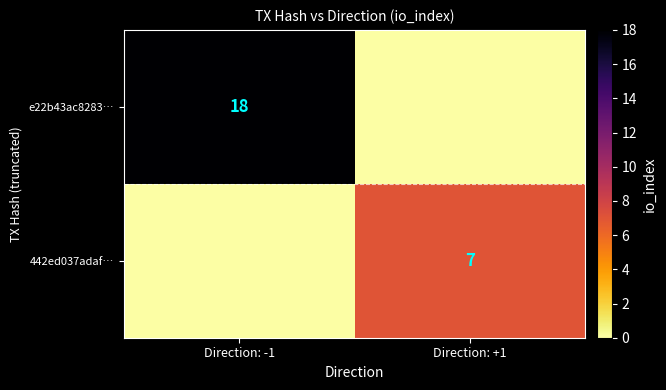

Which label corresponds to the smallest value in the chart?

Direction: +1